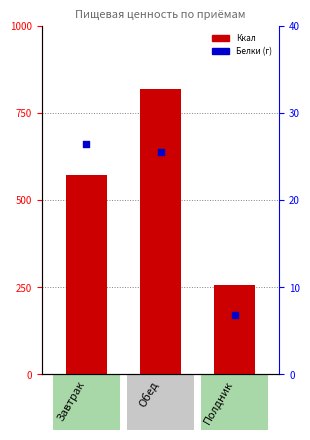

Which series contains the lowest Y value?

Белки (г)